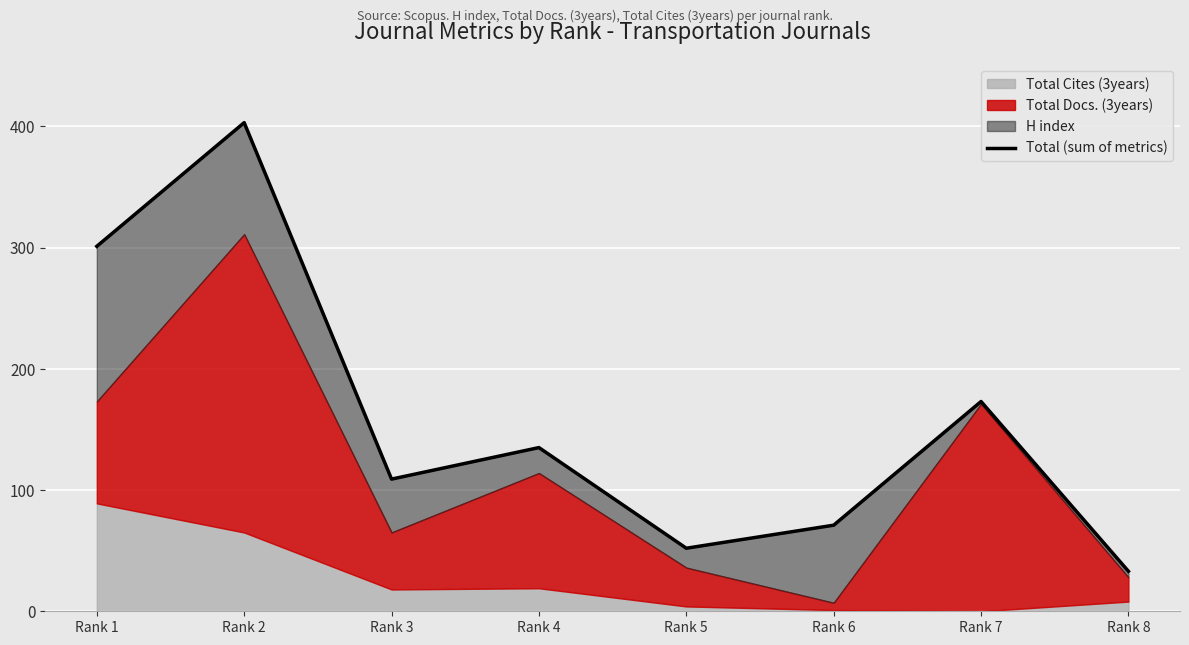

Count the number of categories in the chart.

8